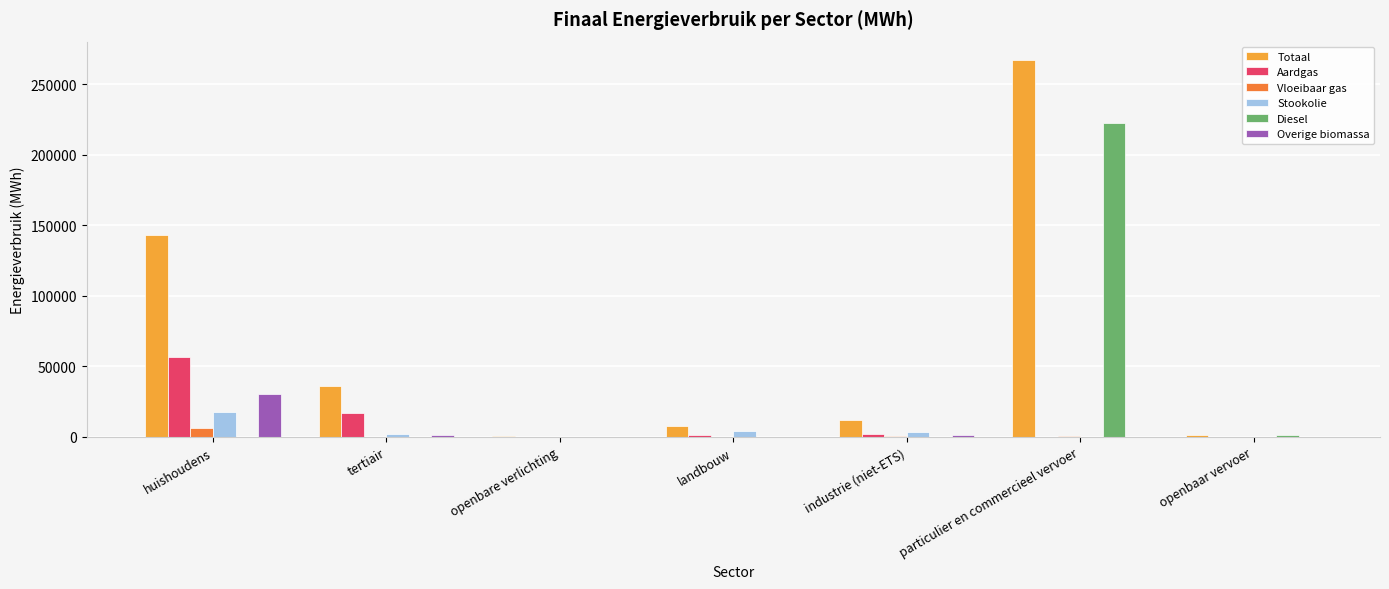

What is the sum of all Overige biomassa values?

32699.0